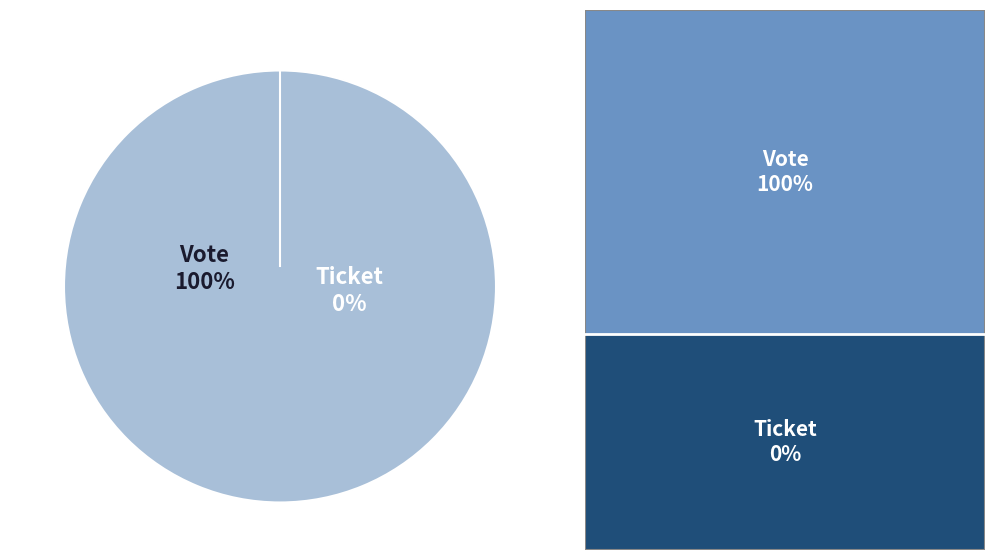

Rank the categories by value from highest to lowest.

Vote, Ticket